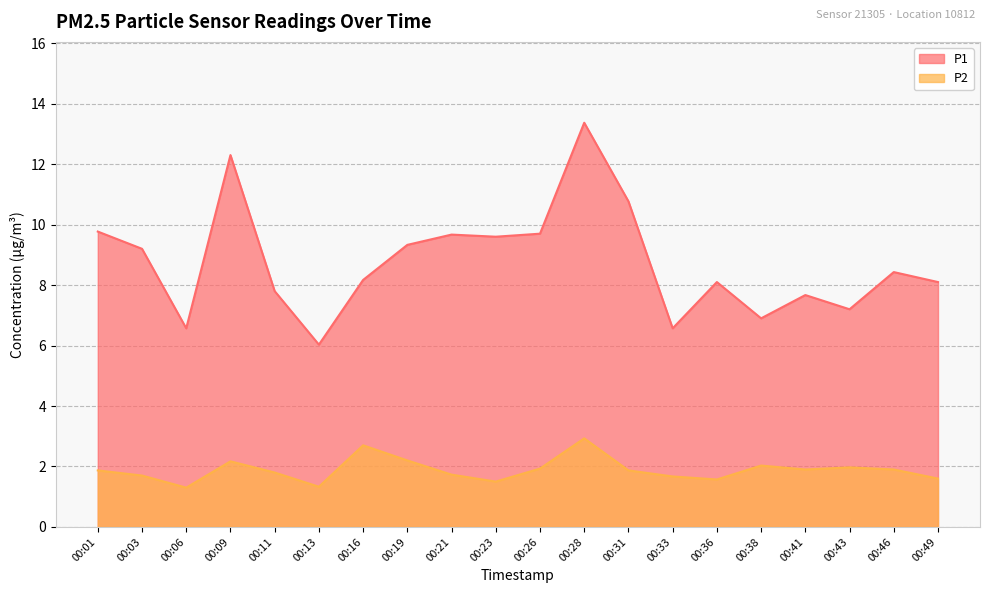

Reading left to right, extract all data points from this chart.

P1: 9.8	9.2	6.6	12.3	7.8	6.0	8.2	9.3	9.7	9.6	9.7	13.4	10.8	6.6	8.1	6.9	7.7	7.2	8.4	8.1
P2: 1.9	1.7	1.3	2.2	1.8	1.3	2.7	2.2	1.7	1.5	1.9	2.9	1.9	1.7	1.6	2.0	1.9	2.0	1.9	1.6